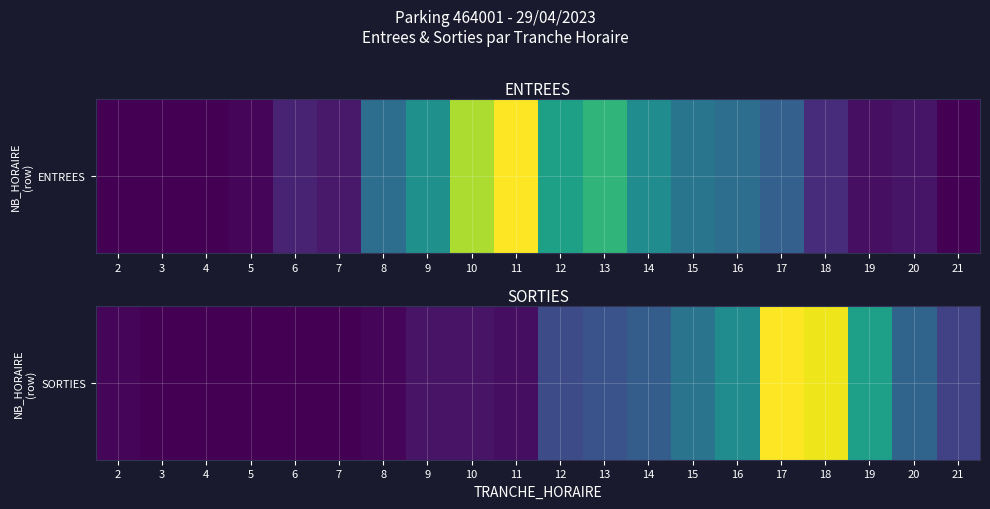

Which category has the highest value across all series?

17